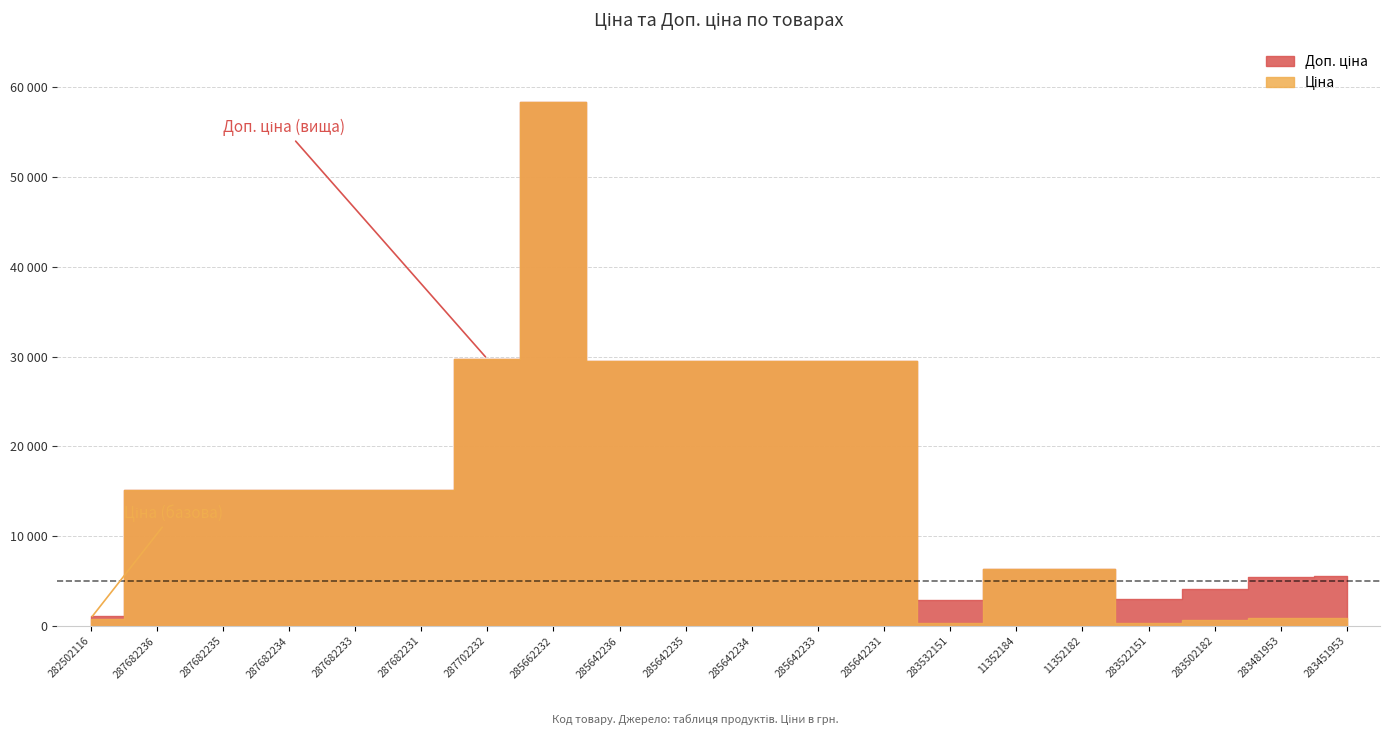

Which series has the largest range (max minus min)?

Ціна